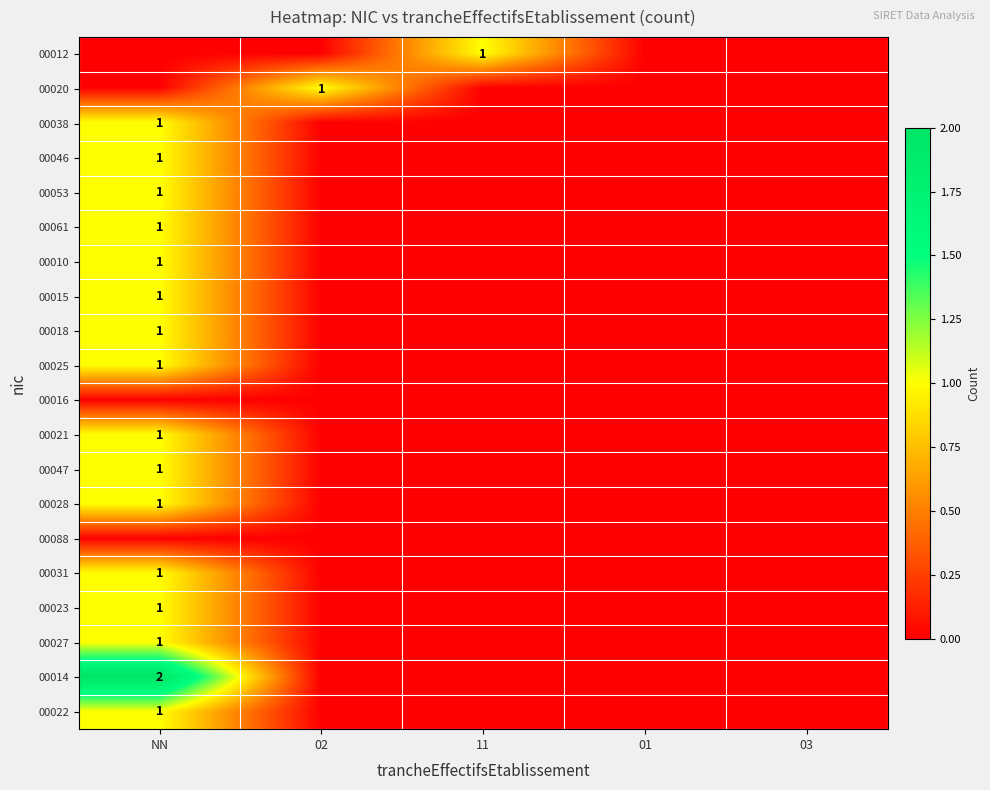

True or false: 00031 has a value of 1 at NN.

True